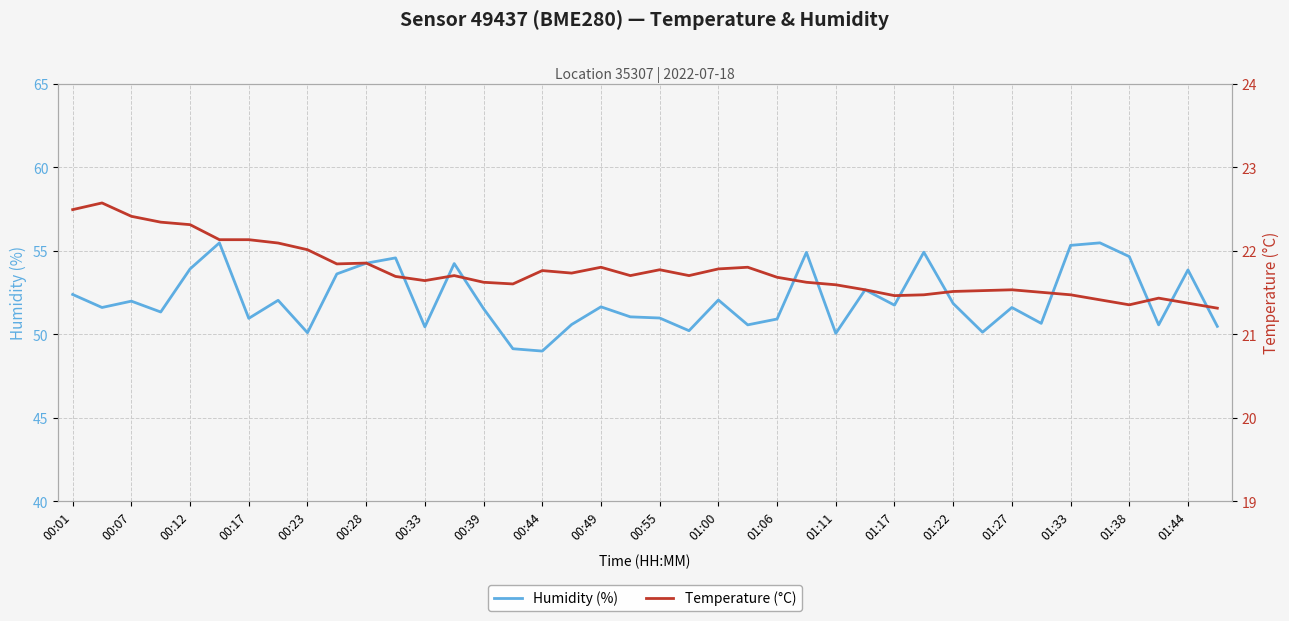

What is the greatest value displayed?

55.5